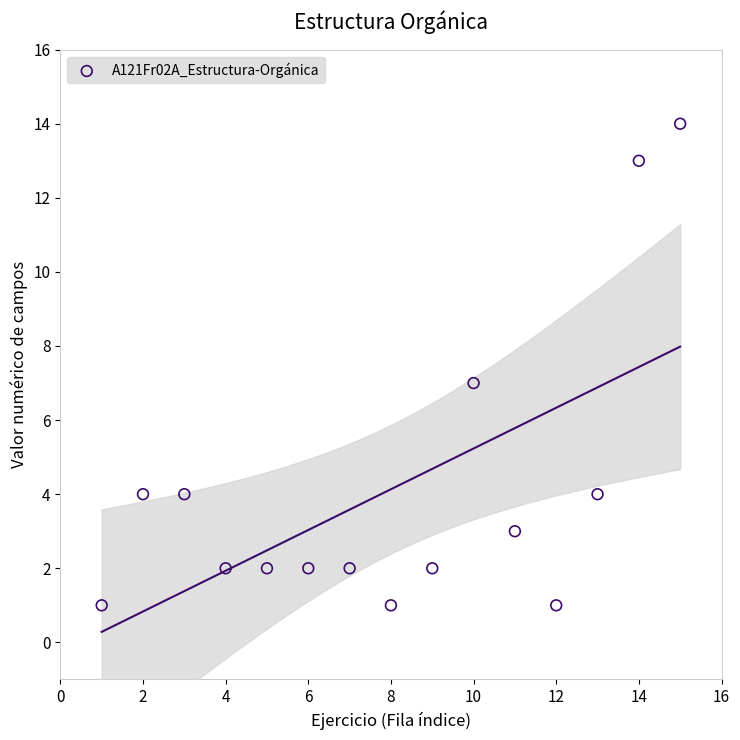

What is the range of Y values (max minus min)?

13